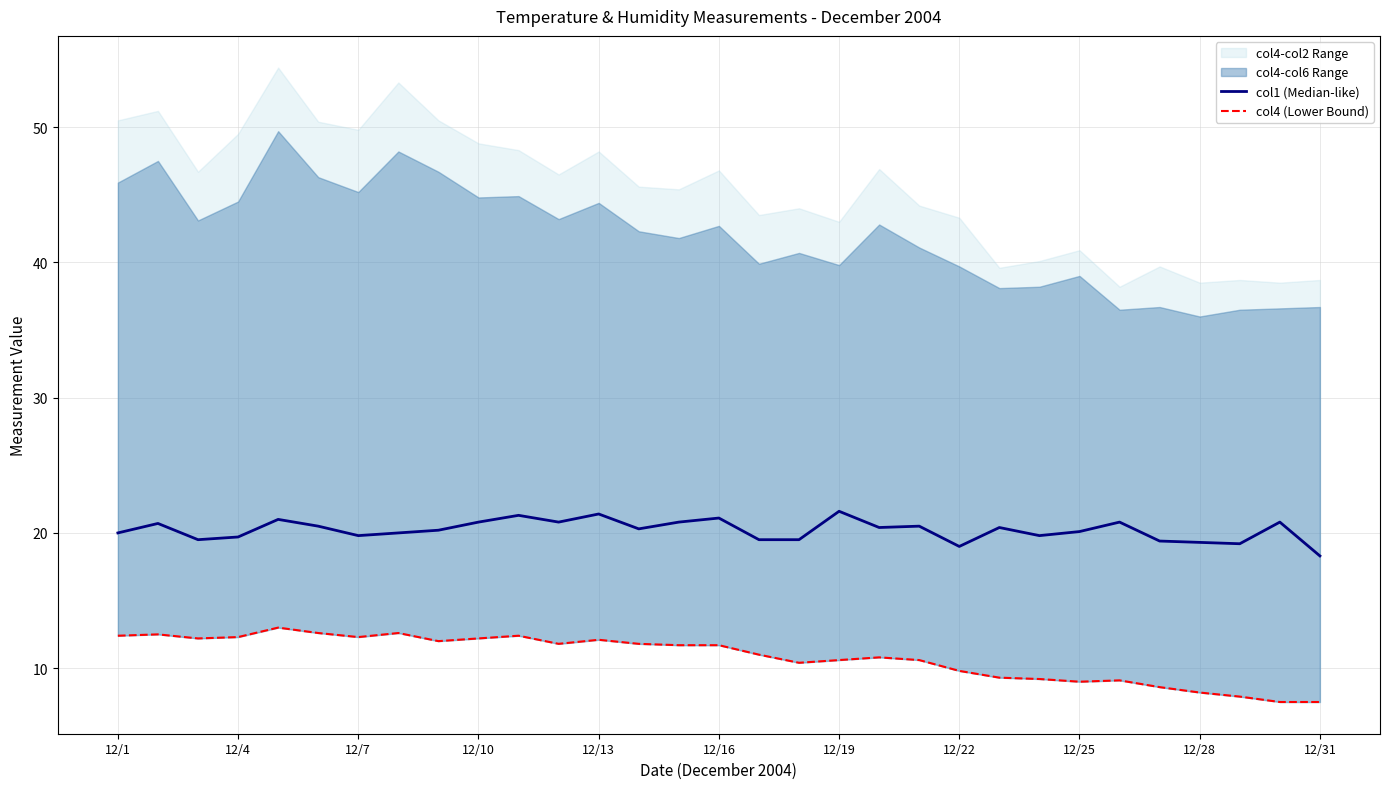

What is the label of the 3rd point from the left?

12/7